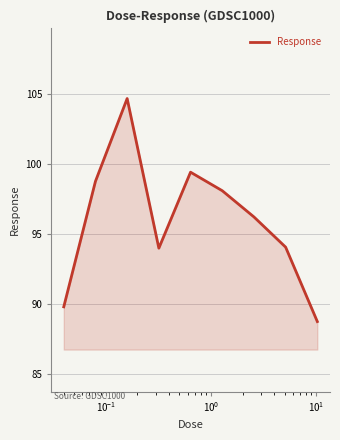

What is the maximum value shown in the chart?

104.7